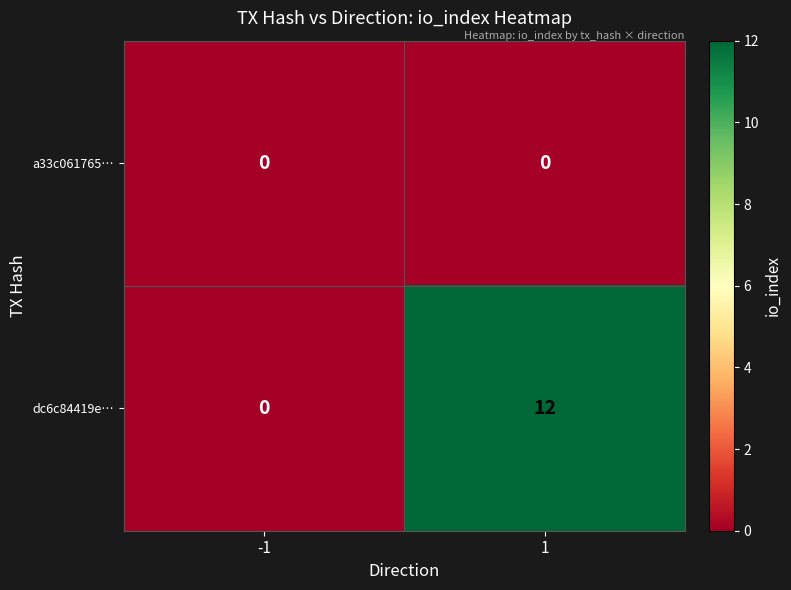

Reading right to left, list all the values displayed in this chart.

a33c061765…: 0	0
dc6c84419e…: 12	0